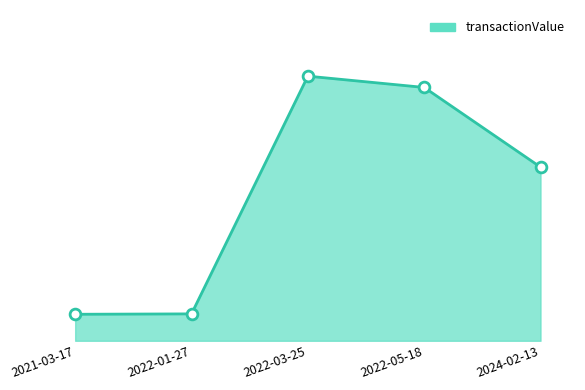

What is the ratio of the value at 2022-03-25 to the value at 2022-05-18?

1.0